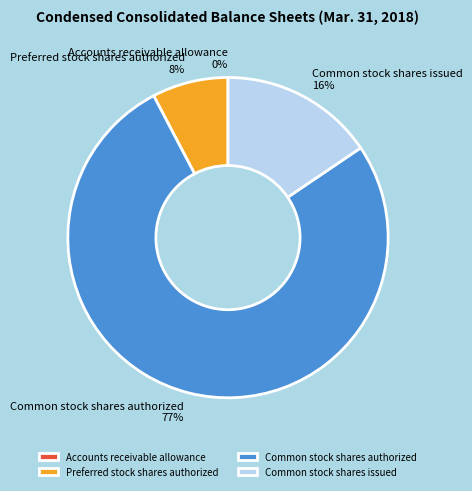

Is Common stock shares authorized the majority of the pie?

Yes